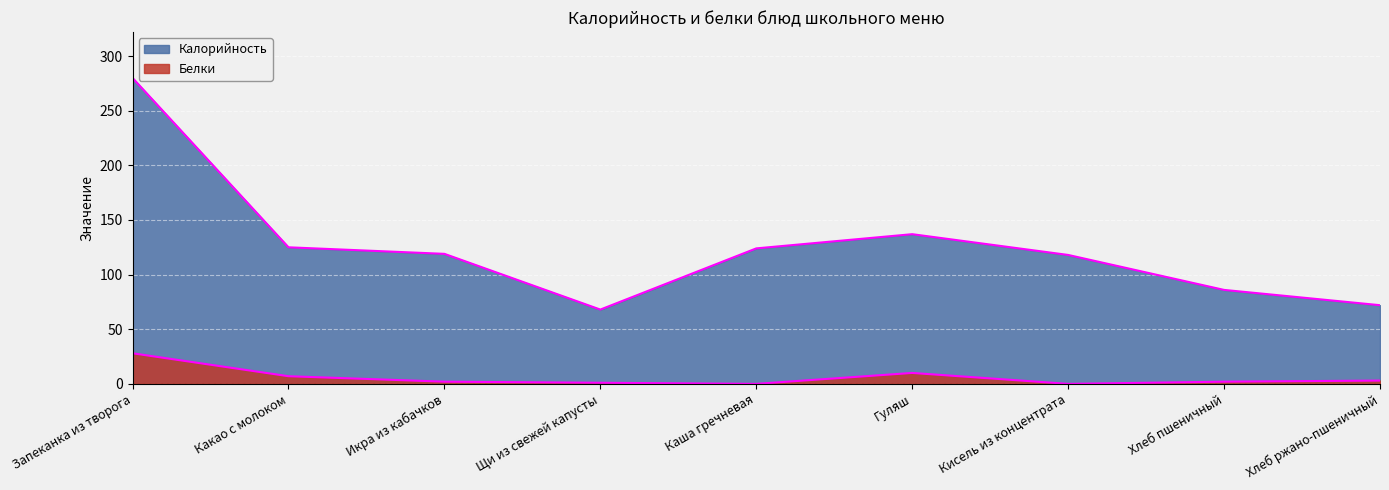

Reading right to left, transcribe all the data shown in this chart.

Калорийность: Хлеб ржано-пшеничный=72	Хлеб пшеничный=86	Кисель из концентрата=118	Гуляш=137	Каша гречневая=124	Щи из свежей капусты=68	Икра из кабачков=119	Какао с молоком=125	Запеканка из творога=280
Белки: Хлеб ржано-пшеничный=3	Хлеб пшеничный=2	Кисель из концентрата=0	Гуляш=10	Каша гречневая=0	Щи из свежей капусты=1	Икра из кабачков=2	Какао с молоком=7	Запеканка из творога=28